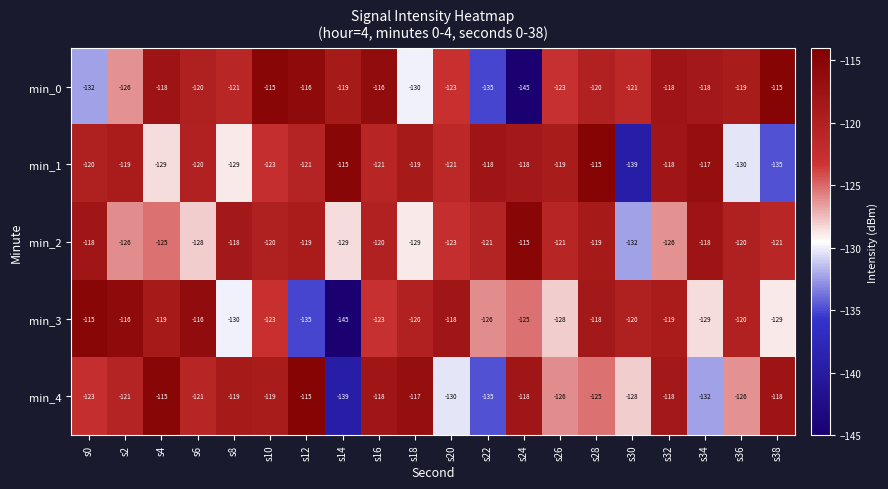

How many data points does each series have?

20